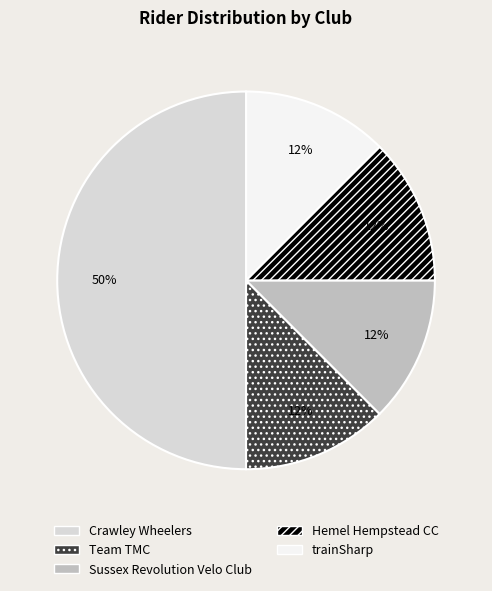

Which category has the biggest portion of the pie?

Crawley Wheelers